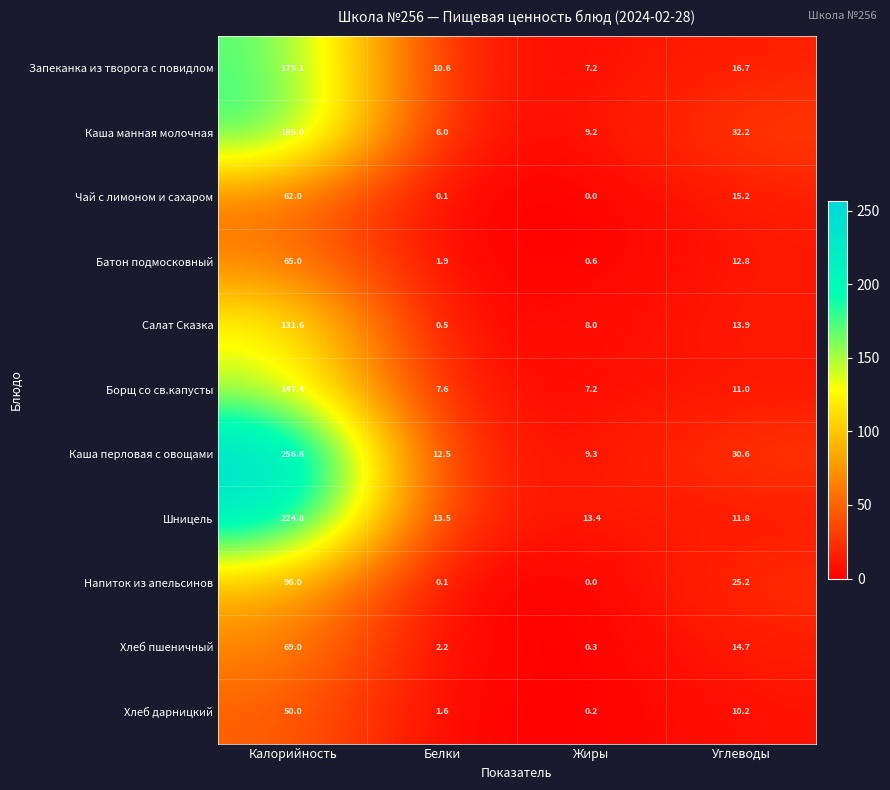

The Каша манная молочная series shows 2.4 at Белки. True or false?

False